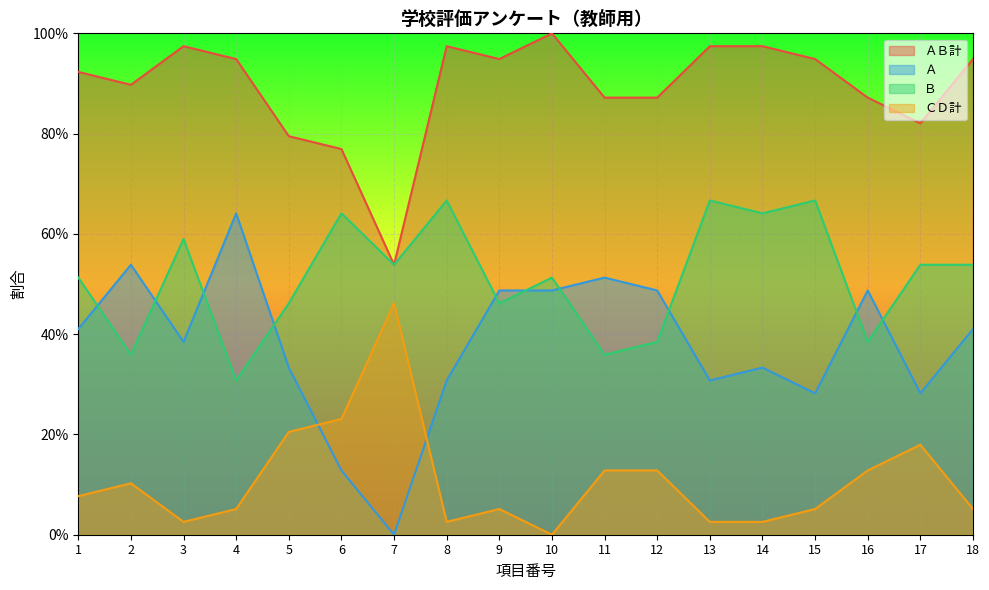

Which category has the lowest value in the Ｂ series?

4